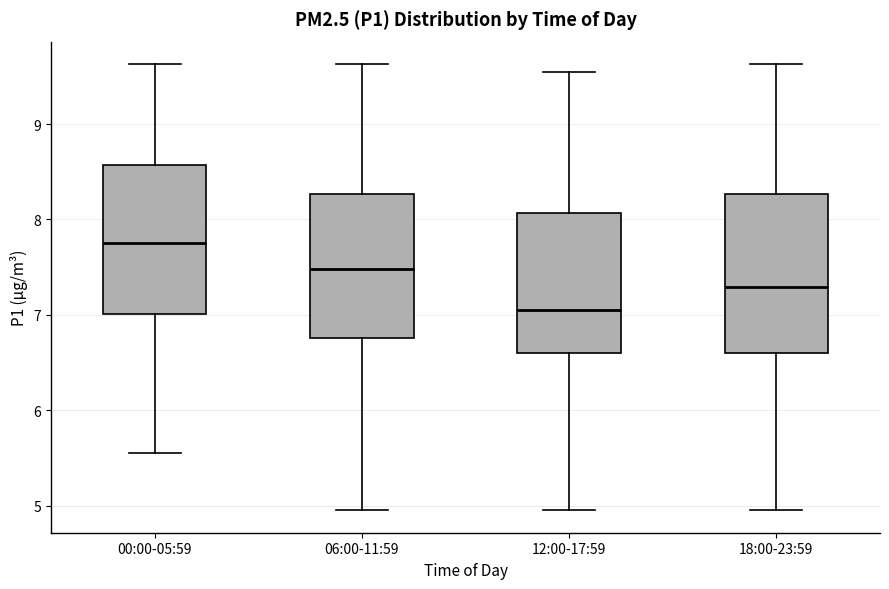

Reading left to right, transcribe this box plot: for each box, give where its median line is, the range the box spans, and where its two whiskers end, as read against the y-axis. The values are not printed on the chart, so give them approximately, as read against the axis.

00:00-05:59: median 7.8, box 7.0 to 8.6, whiskers 5.6 to 9.6
06:00-11:59: median 7.5, box 6.8 to 8.3, whiskers 5.0 to 9.6
12:00-17:59: median 7.1, box 6.6 to 8.1, whiskers 5.0 to 9.6
18:00-23:59: median 7.3, box 6.6 to 8.3, whiskers 5.0 to 9.6